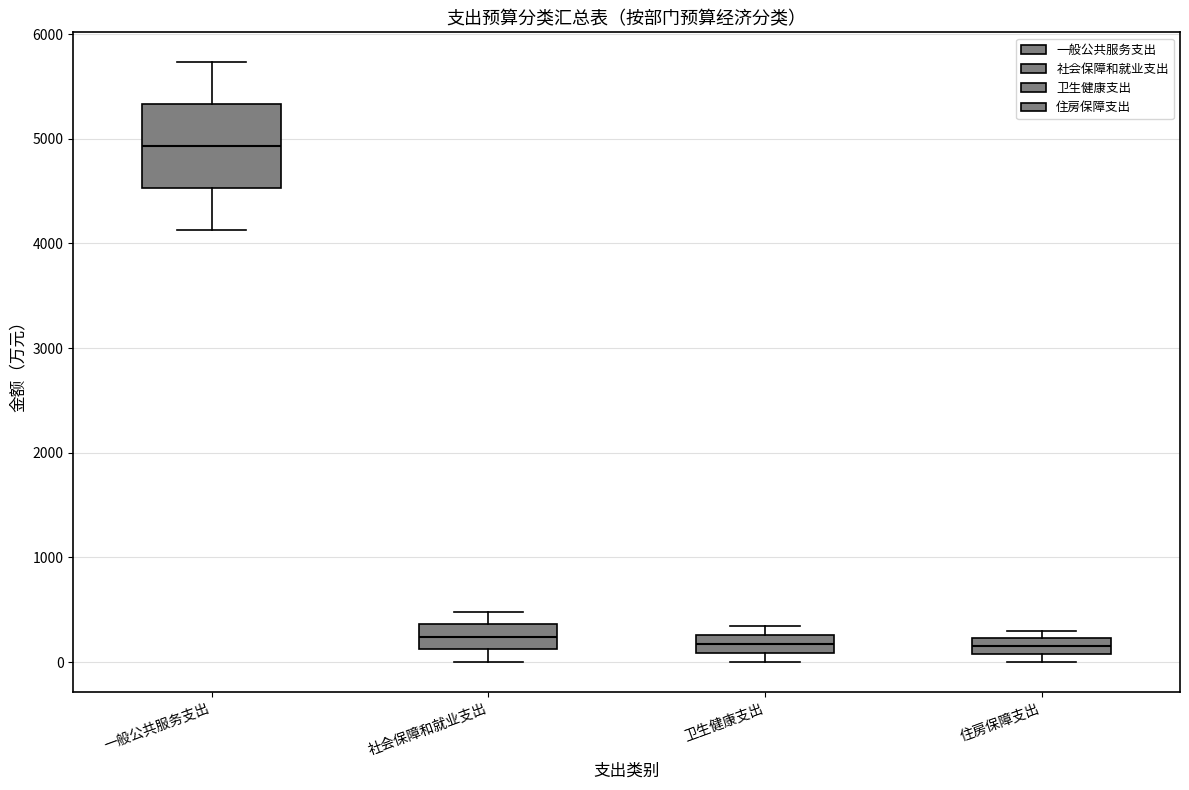

Which box has the highest median line?

一般公共服务支出